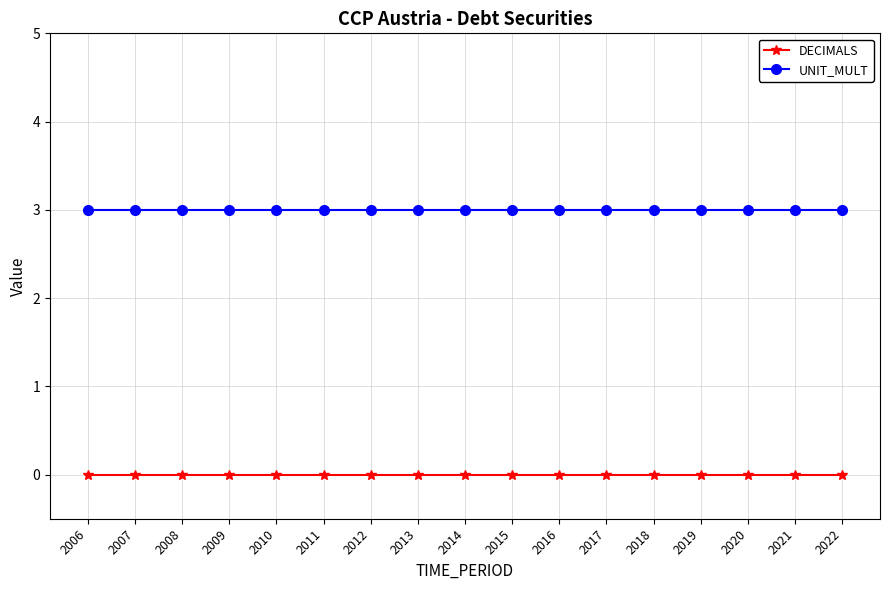

True or false: UNIT_MULT and DECIMALS intersect in this chart.

False